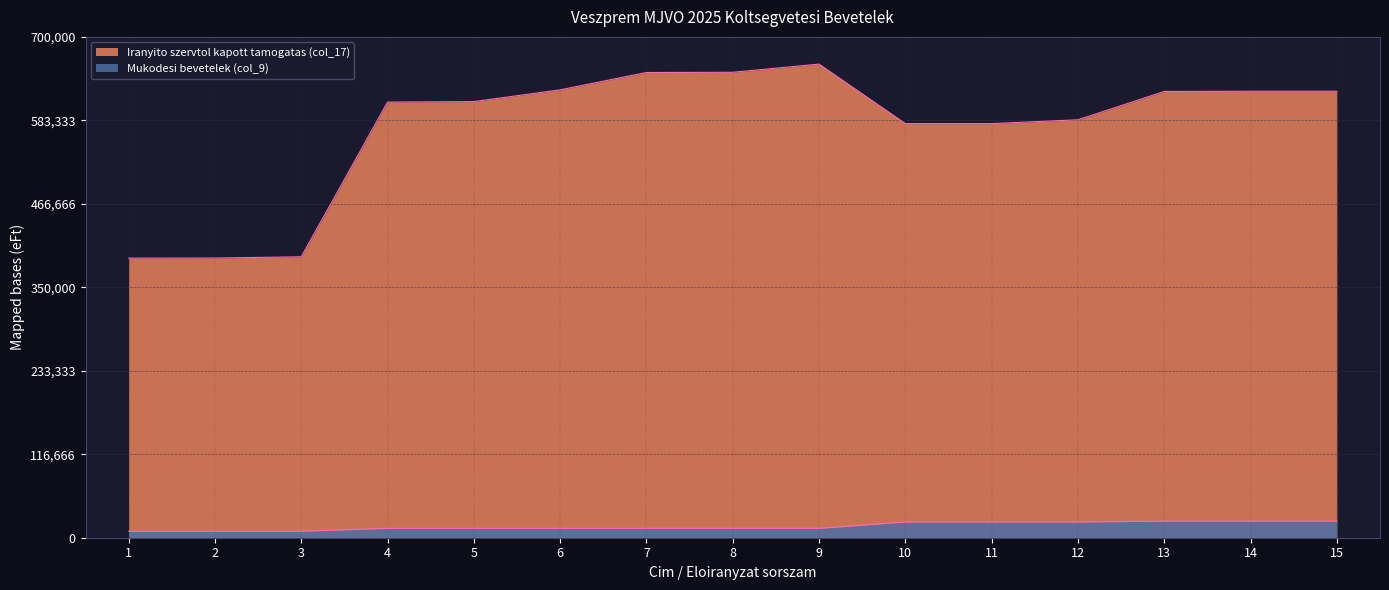

What is the sum of the Mukodesi bevetelek (col_9) values at 10 and 2?

31076